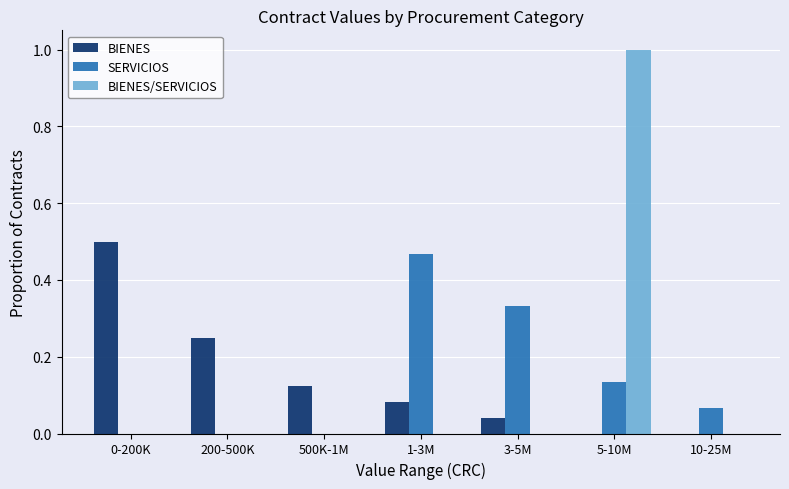

The value of SERVICIOS at 500K-1M is 0.0. True or false?

True